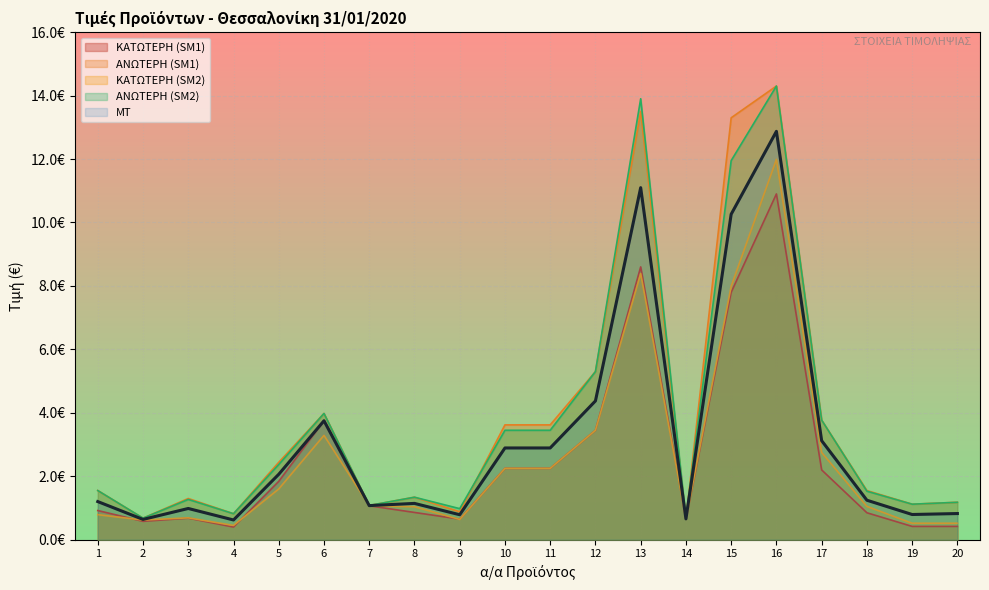

What is the sum of the ΚΑΤΩΤΕΡΗ (SM1) values at 17 and 16?

13.1